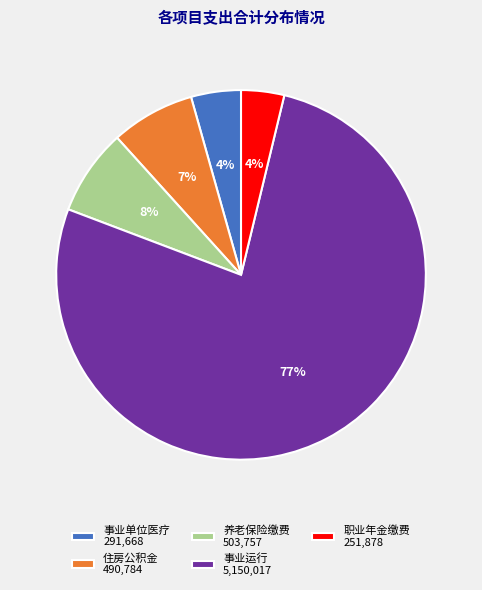

To the nearest percent, what percentage of the pie is 事业运行 5,150,017?

77%